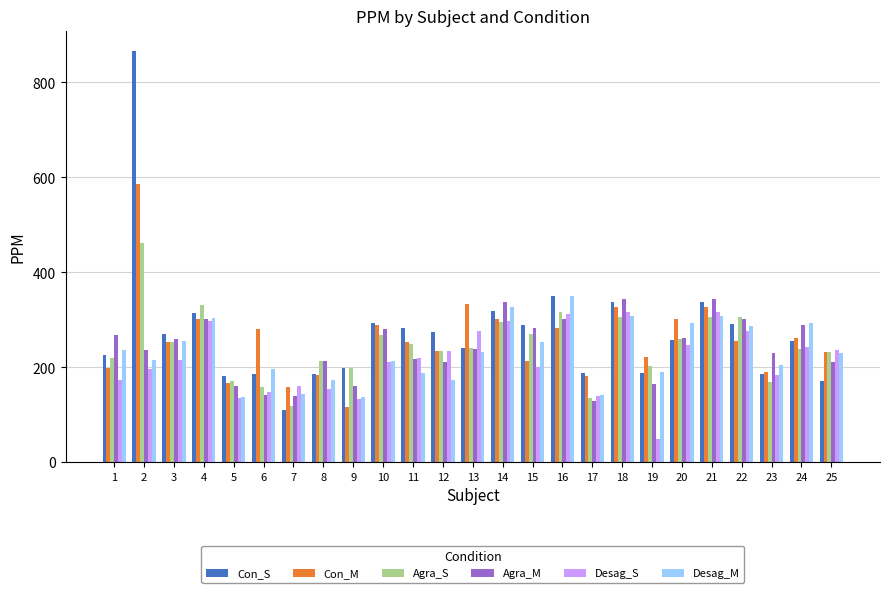

What is the total value across all series at 13?

1562.8